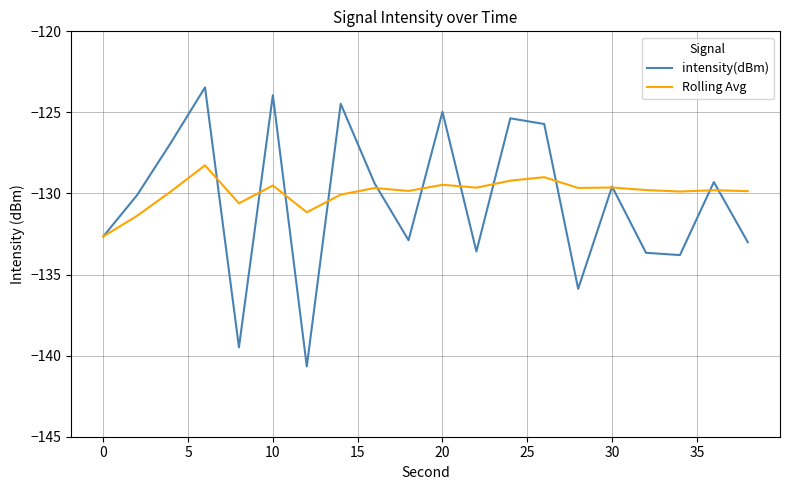

List the series in order of their peak value, lowest first.

Rolling Avg, intensity(dBm)